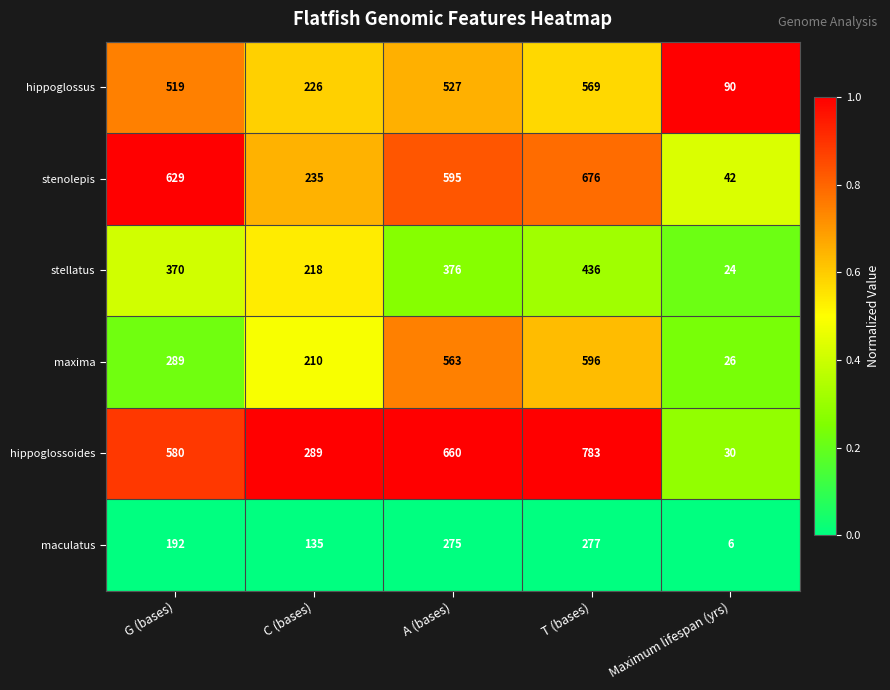

List the labels in order of stenolepis value, smallest first.

Maximum lifespan (yrs), C (bases), A (bases), G (bases), T (bases)